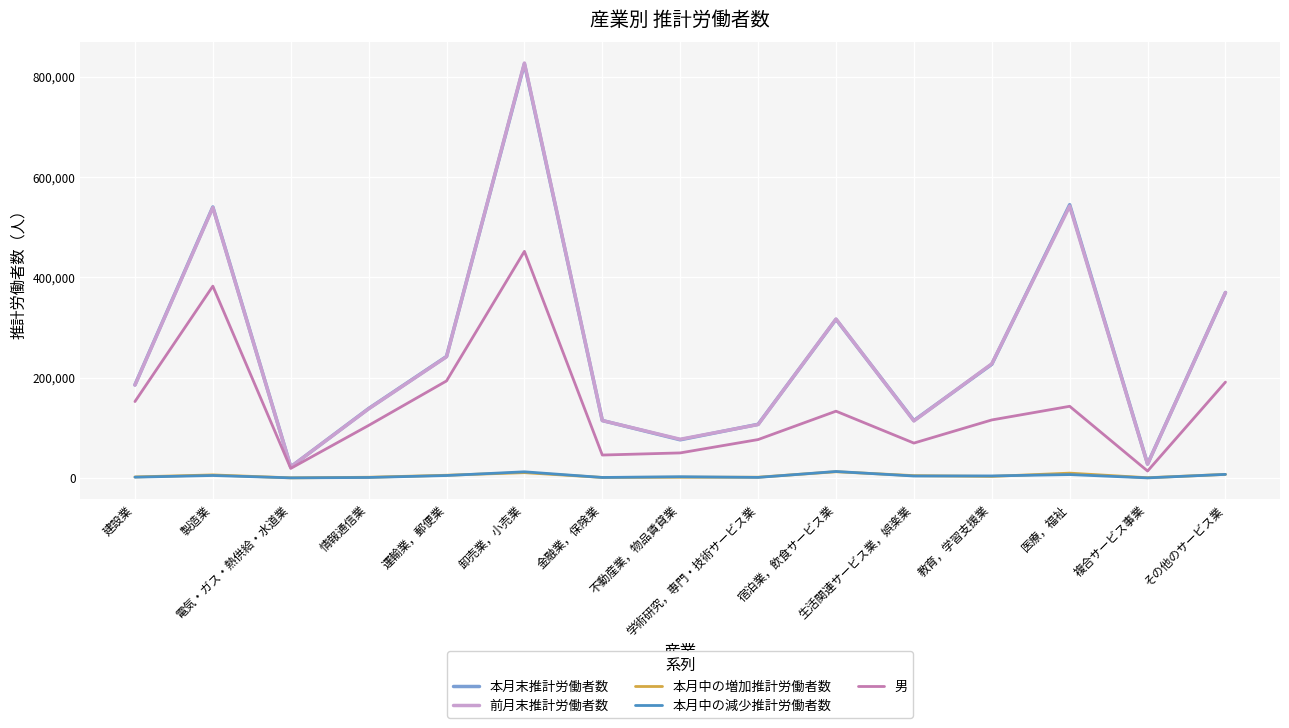

How many interior local peaks does the 男 series have?

4